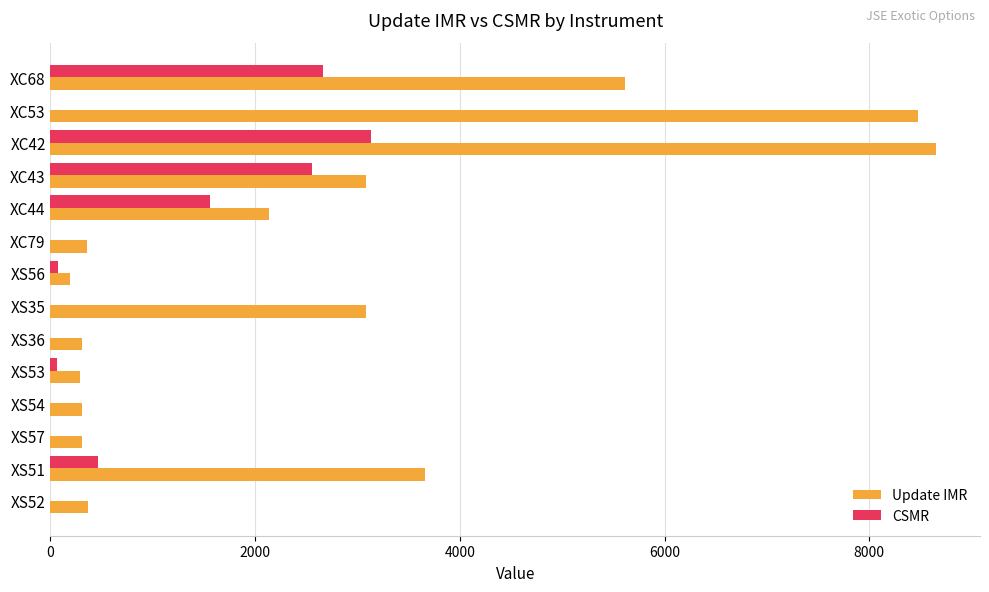

The value of Update IMR at XS54 is 310. True or false?

True